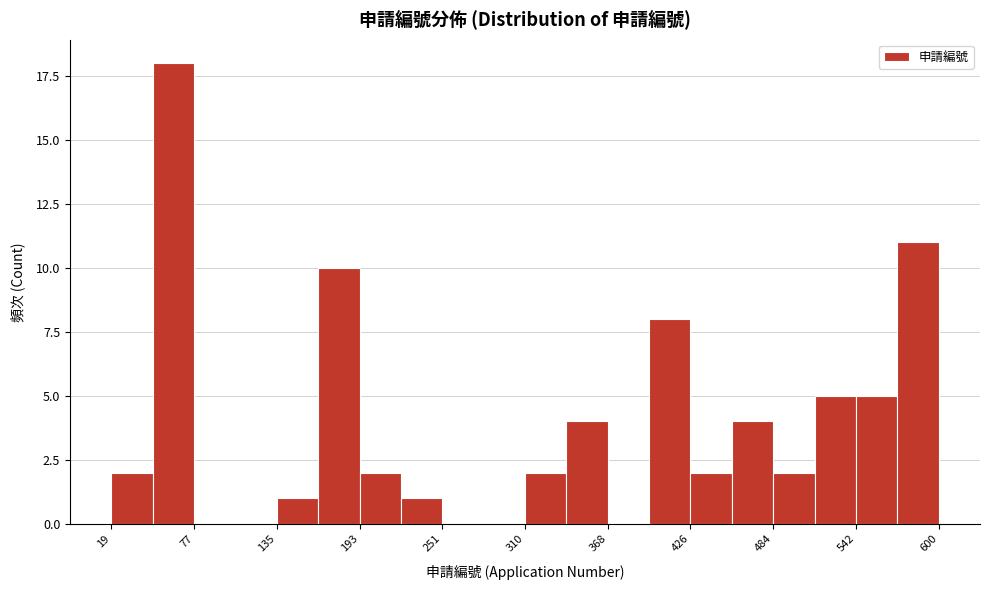

Read against the x-axis, roughly where is the centre of the tallest bar?

60